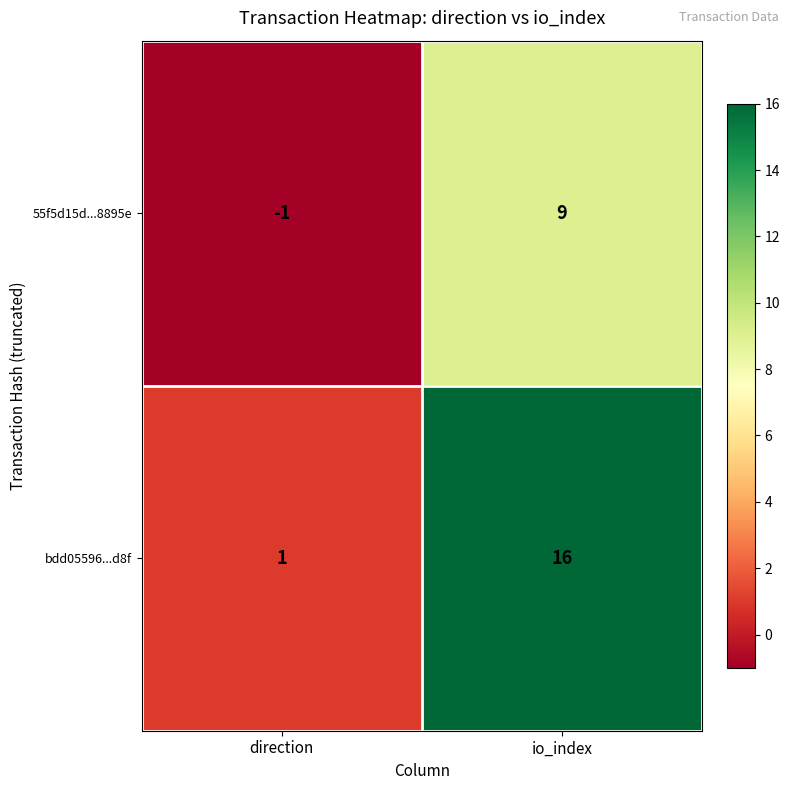

The value of bdd05596...d8f at direction is 0. True or false?

False